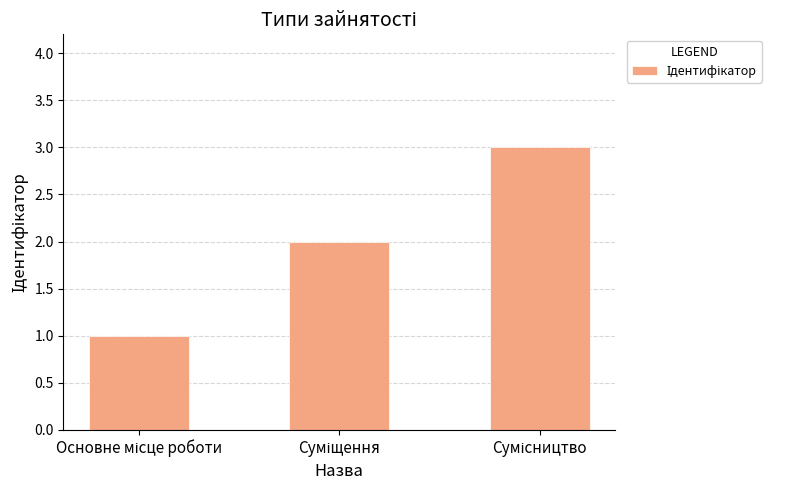

What is the sum of all values?

6